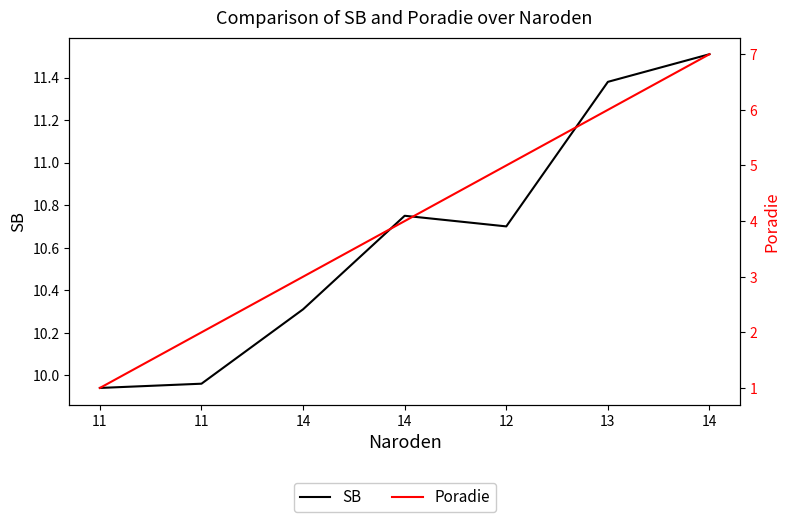

Rank the series by their average value, from lowest to highest.

Poradie, SB